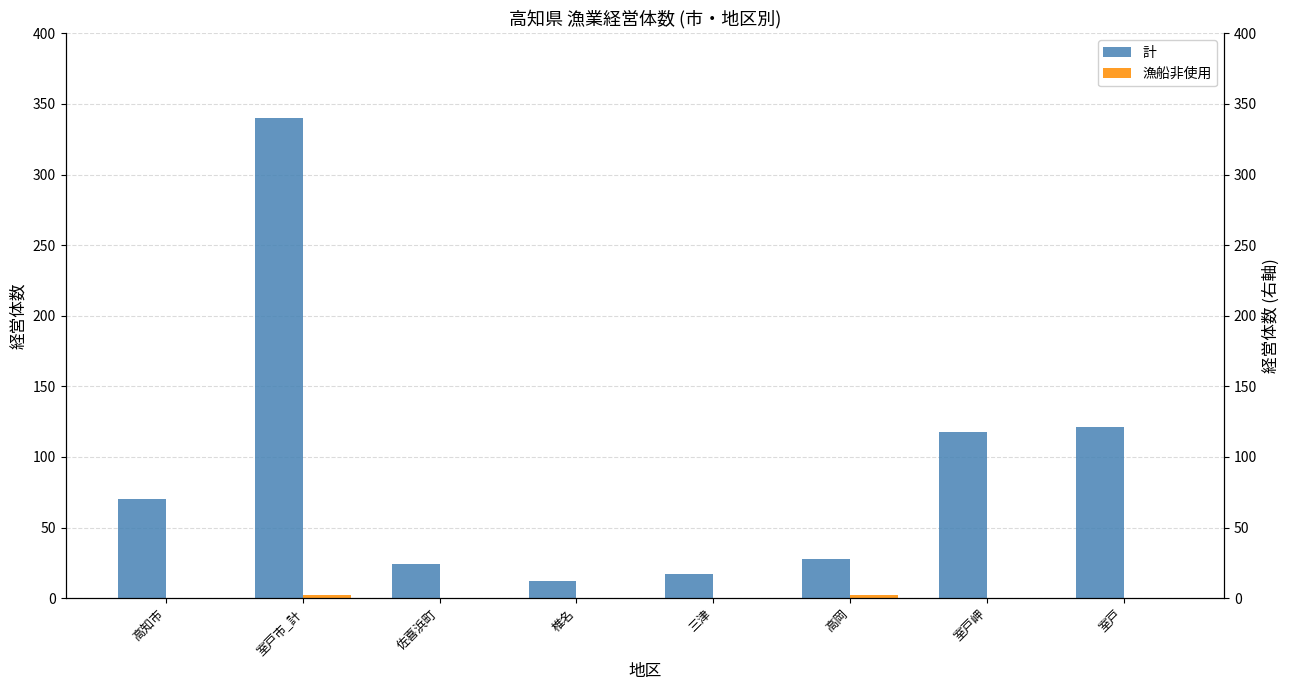

Rank the categories by 漁船非使用 value from highest to lowest.

室戸市_計, 高岡, 高知市, 佐喜浜町, 椎名, 三津, 室戸岬, 室戸